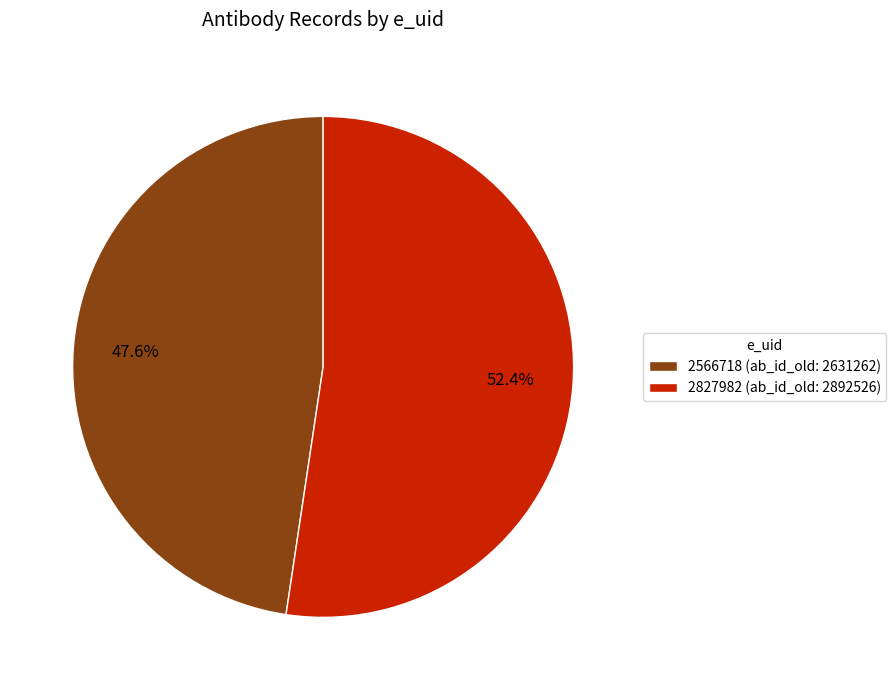

Combined, do 2566718 and 2827982 account for over 50%?

Yes